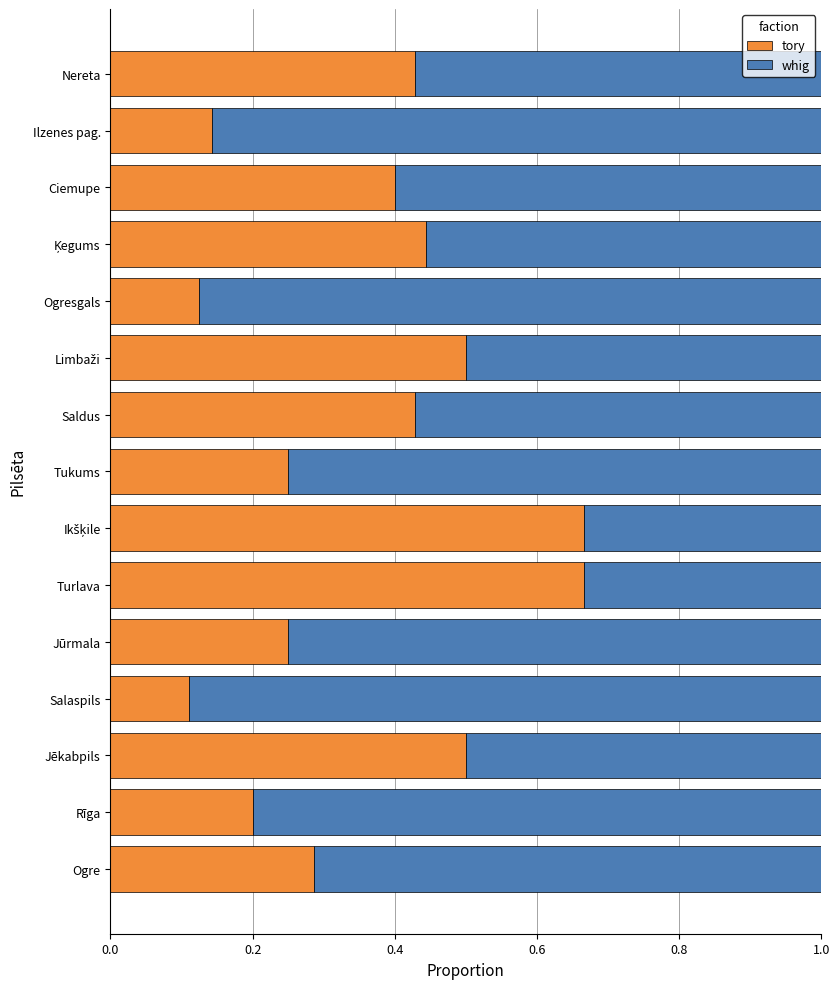

Is it true that tory equals 0.2 at Salaspils?

False